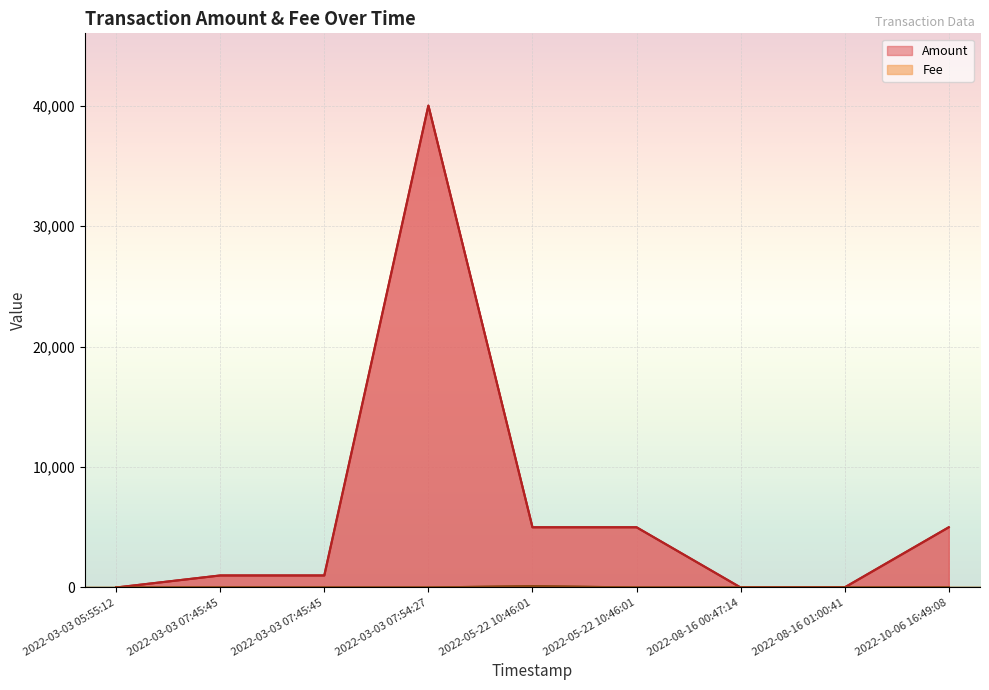

Reading right to left, transcribe all the data shown in this chart.

Amount: 5000.0	10.0	0.0	5000.0	5000.0	40000.0	1000.0	1000.0	0.0
Fee: 14.3	4.0	0.1	4.0	110.2	4.0	4.0	7.6	0.0